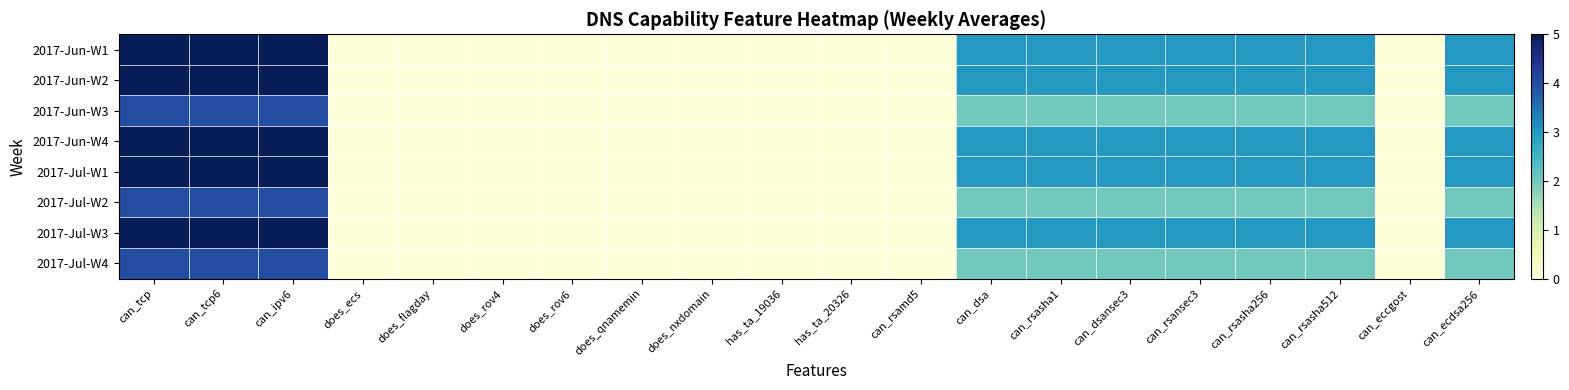

At which category is the sum across all series the highest?

can_tcp